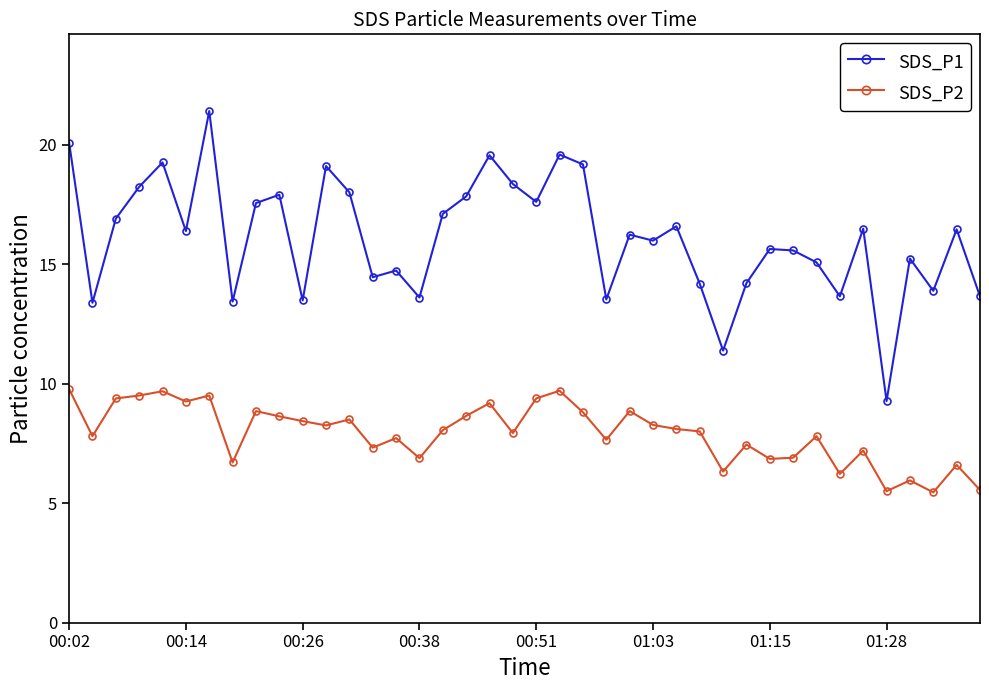

True or false: SDS_P2 and SDS_P1 intersect in this chart.

False